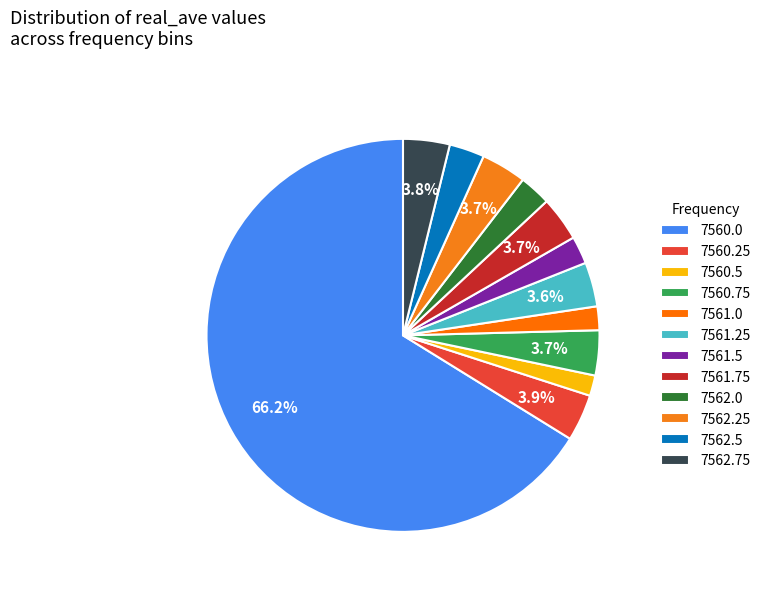

What is the smallest slice in the pie chart?

7560.5